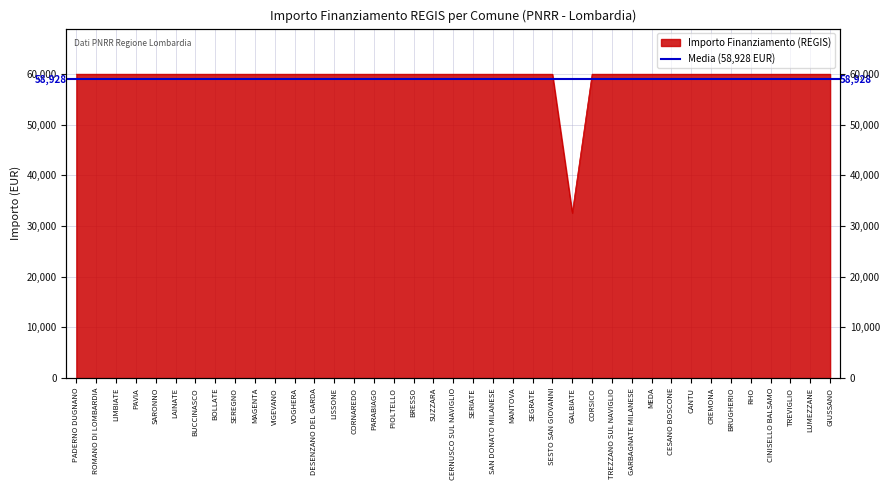

What is the value of the 7th point from the left?

59966